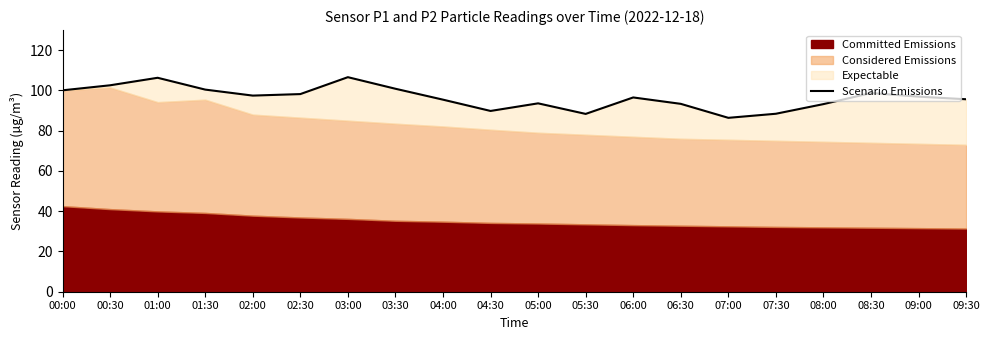

Where does the data first go above 96?

00:00